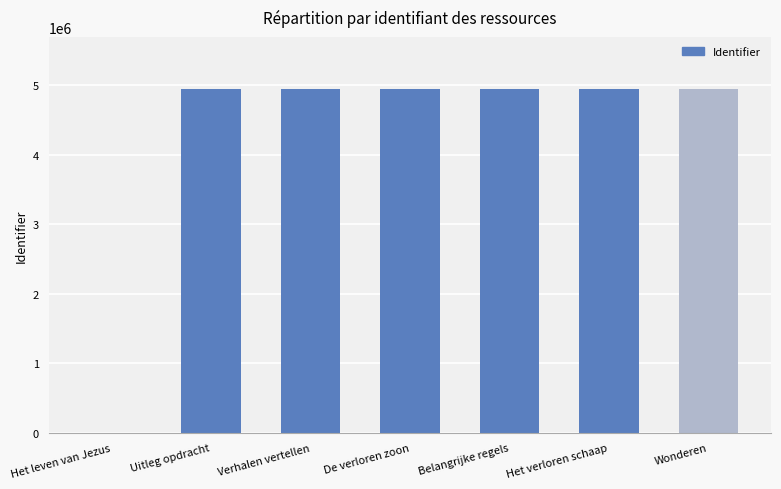

Which category has the lowest value across all series?

Het leven van Jezus